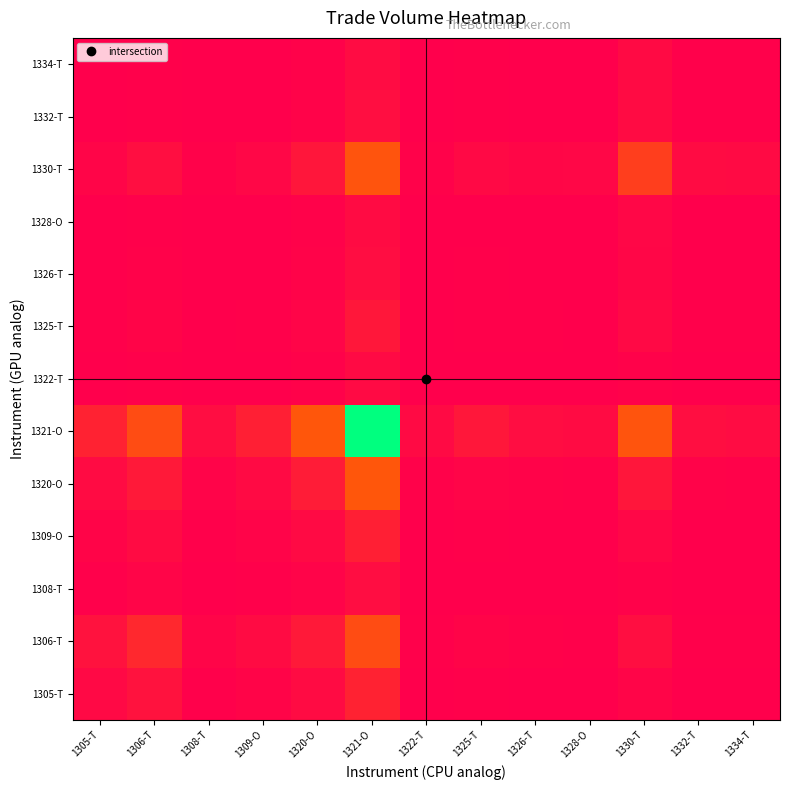

What is the difference between the highest and lowest values at 1321-O?

1.0